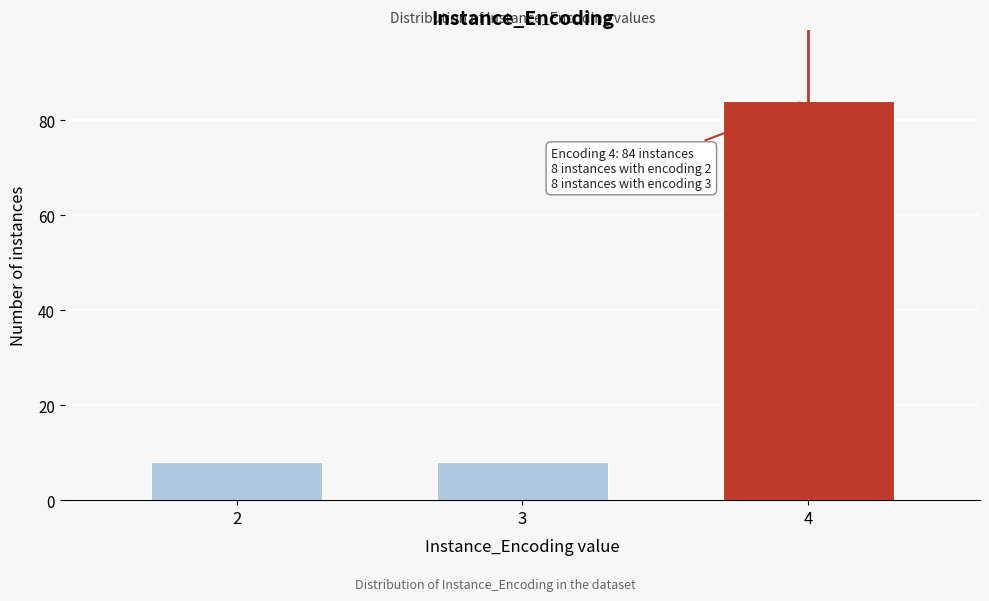

Reading left to right, extract all data points from this chart.

2=8	3=8	4=84